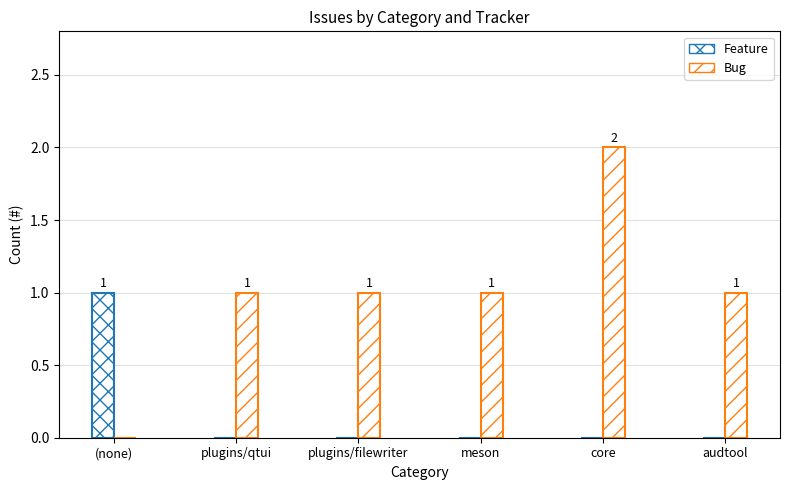

What is the difference between the maximum and minimum values in the Feature series?

1